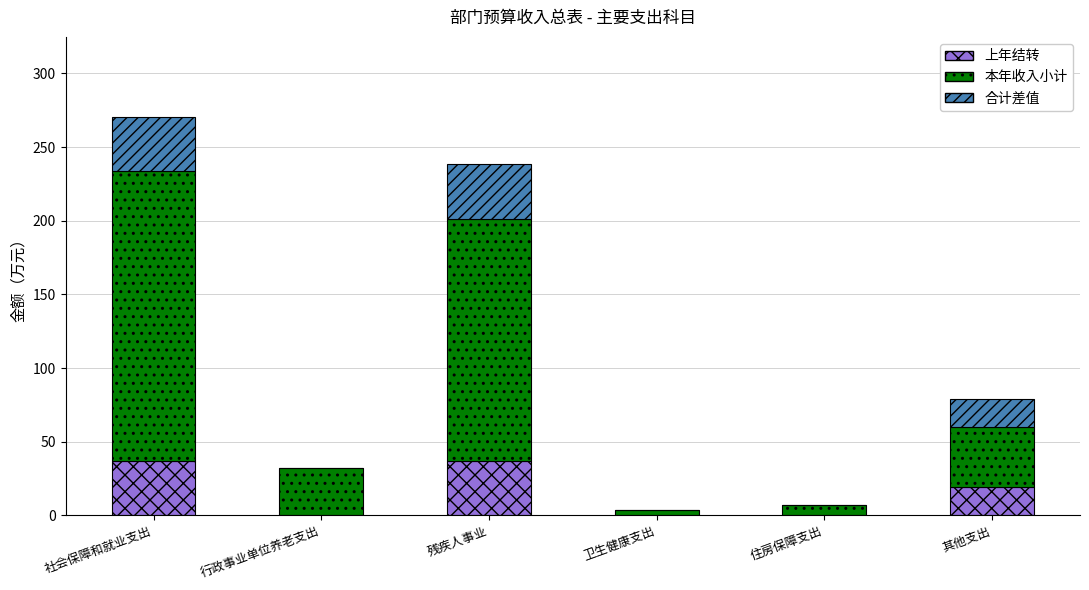

True or false: 上年结转 has a value of 19.2 at 其他支出.

True